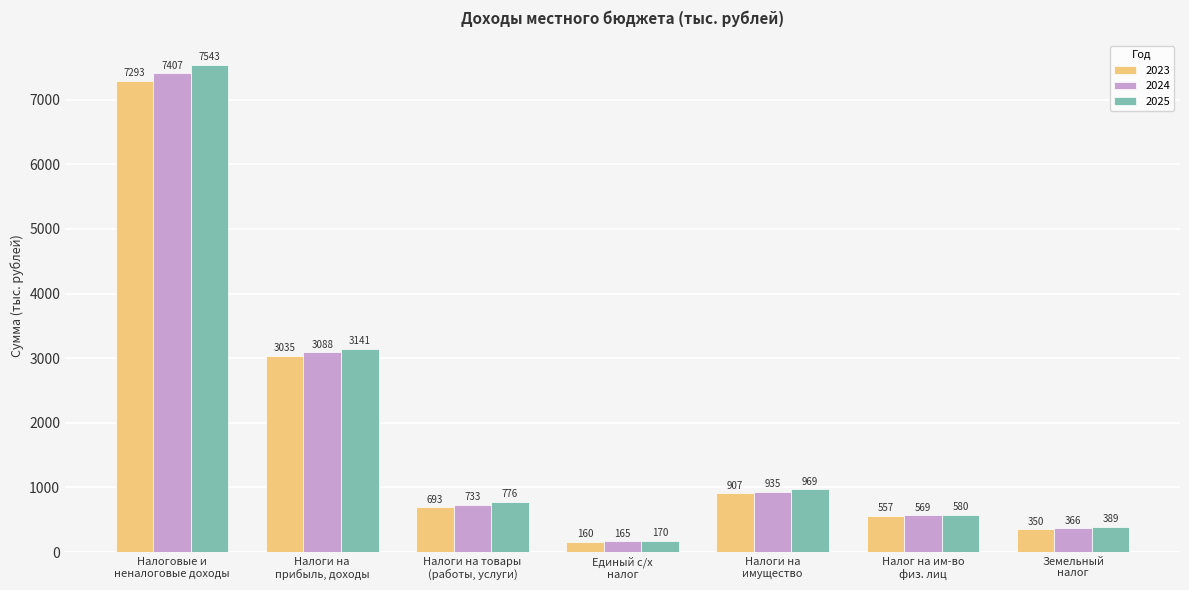

Which series has the widest spread of values?

2025